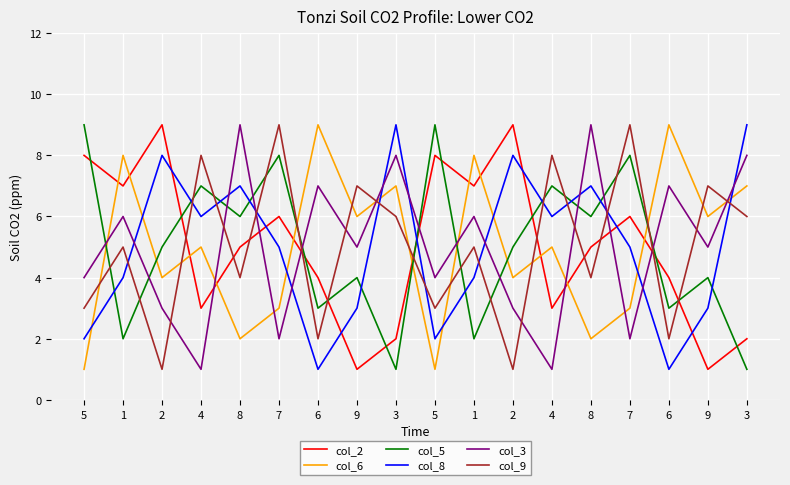

Does the chart display data point markers on the line(s)?

No